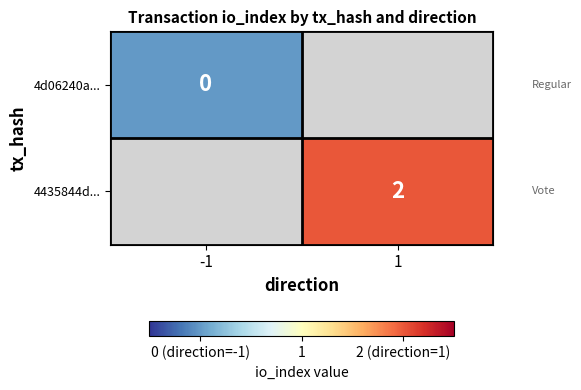

At which label is 4d06240a... closest to 0?

-1